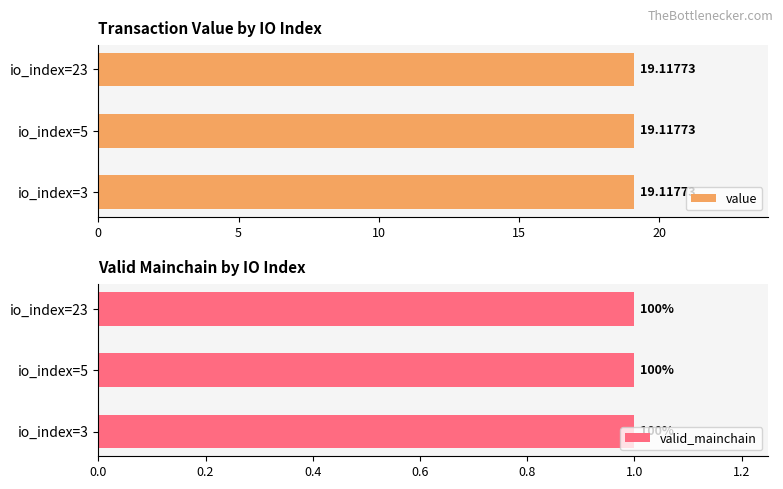

Between 23 and 5, which is larger?

23